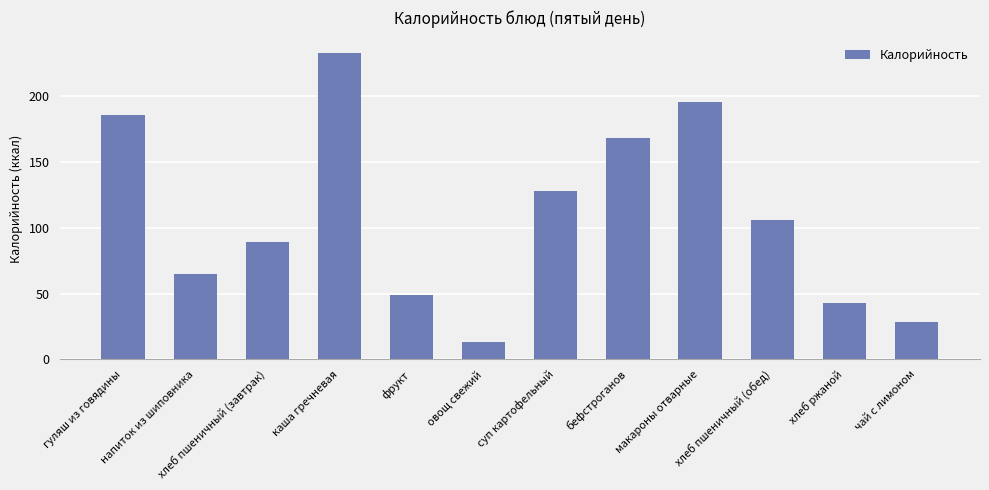

What value does the data have at каша гречневая, to the nearest 50?

250